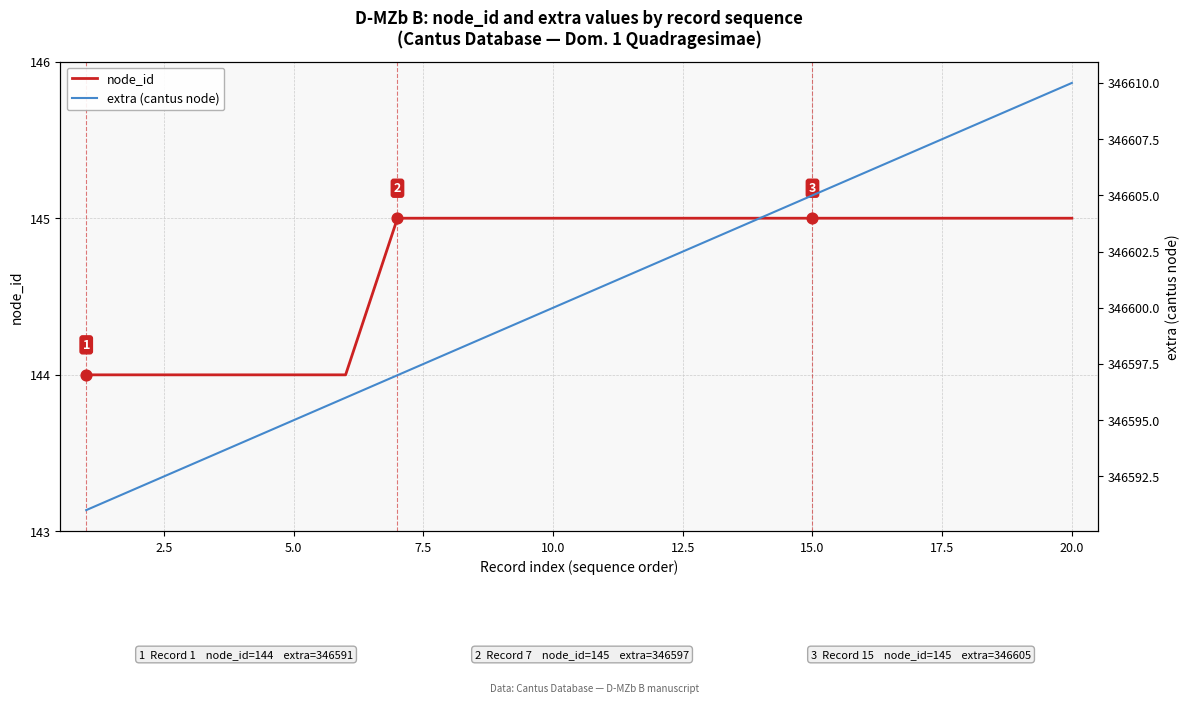

What are all the series names shown in the legend?

node_id, extra (cantus node)